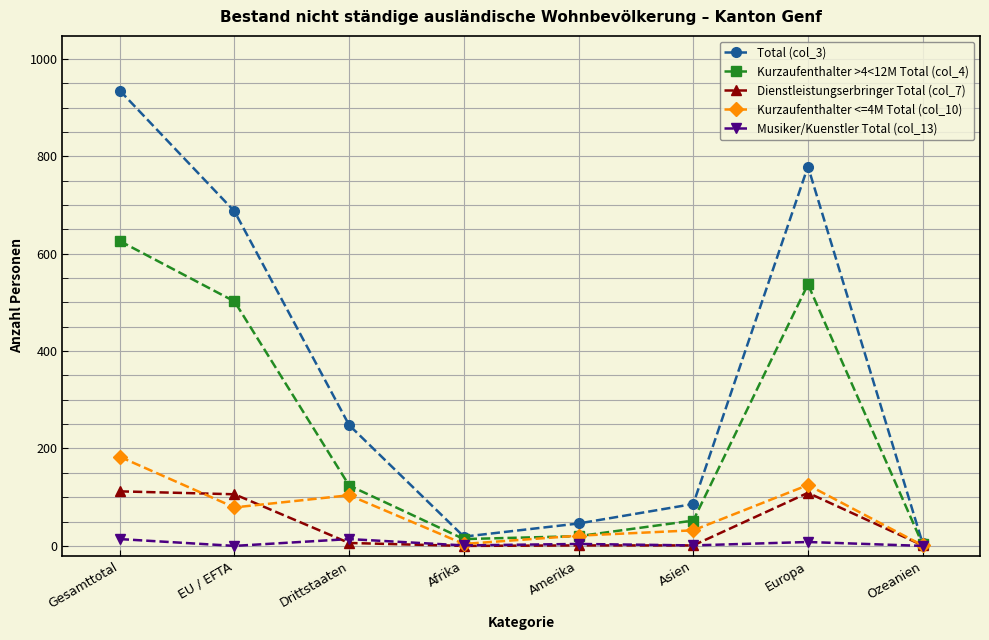

True or false: Kurzaufenthalter >4<12M Total (col_4) has a value of 52 at Asien.

True